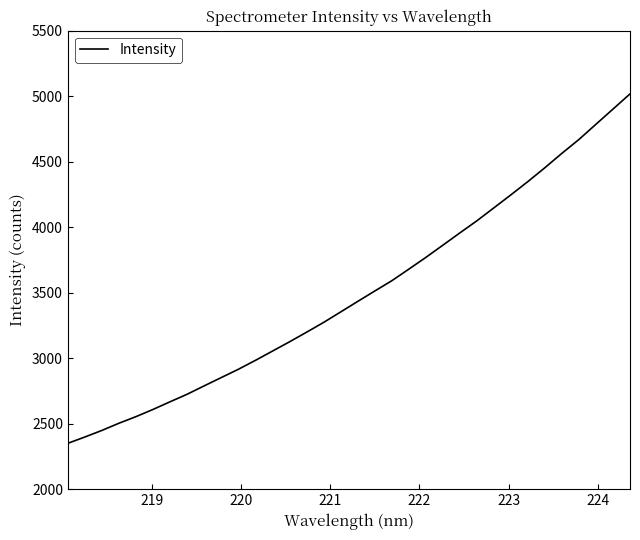

What is the difference between the maximum and minimum values?

2667.6